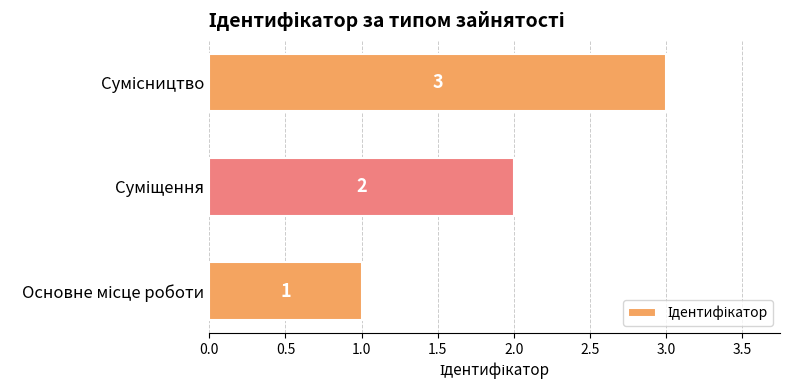

What is the greatest value displayed?

3